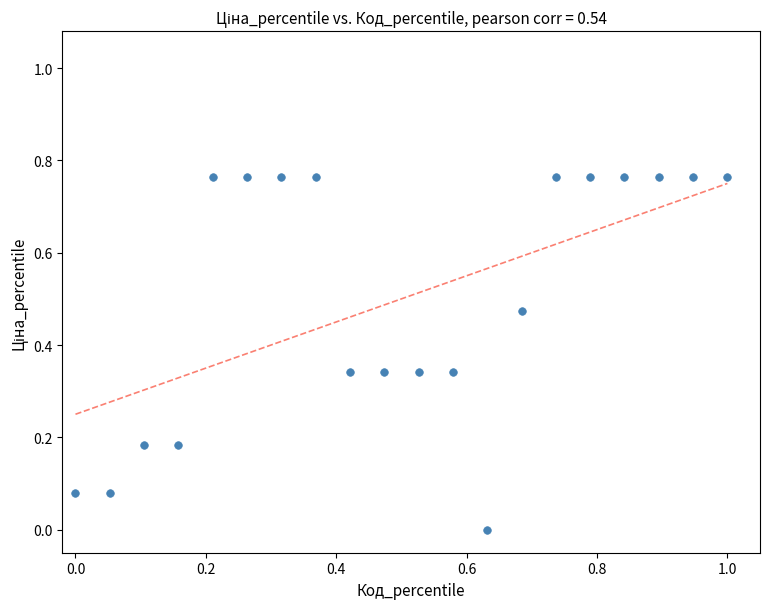

What is the range of X values (max minus min)?

1.0